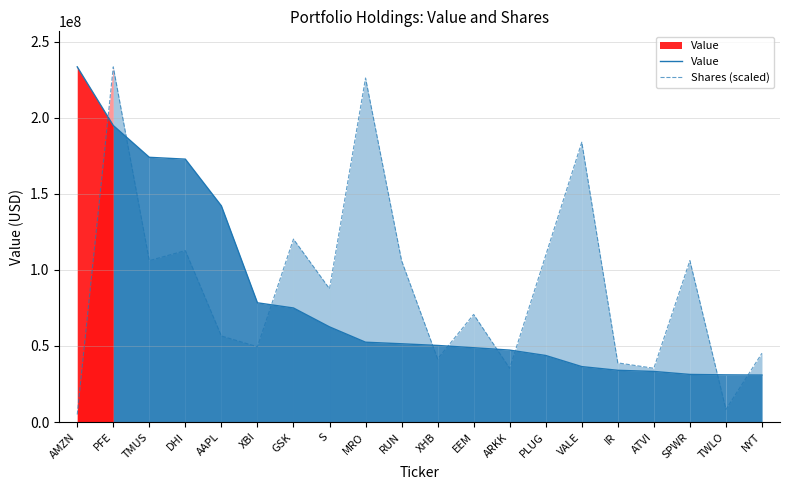

What is the difference between the Value values at NYT and ATVI?

2363000.0